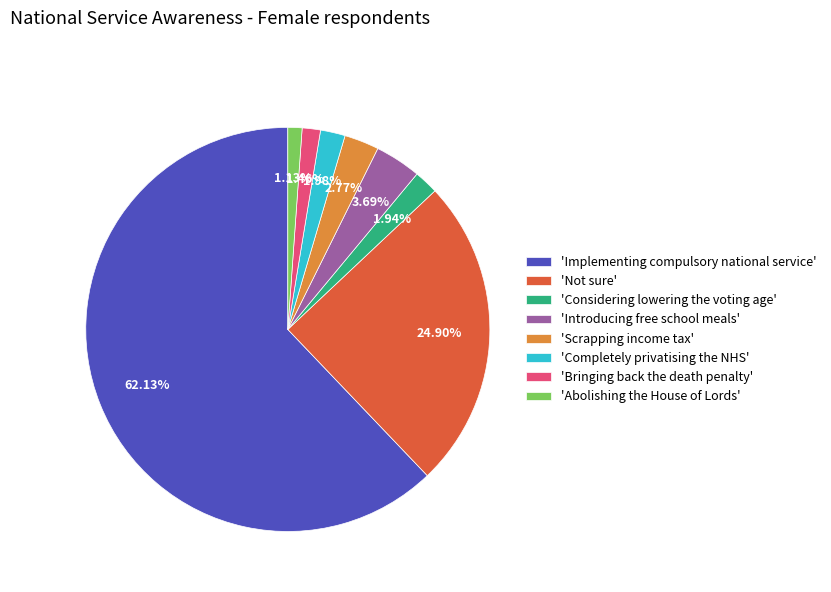

Which has a higher value, 'Considering lowering the voting age' or 'Introducing free school meals'?

'Introducing free school meals'